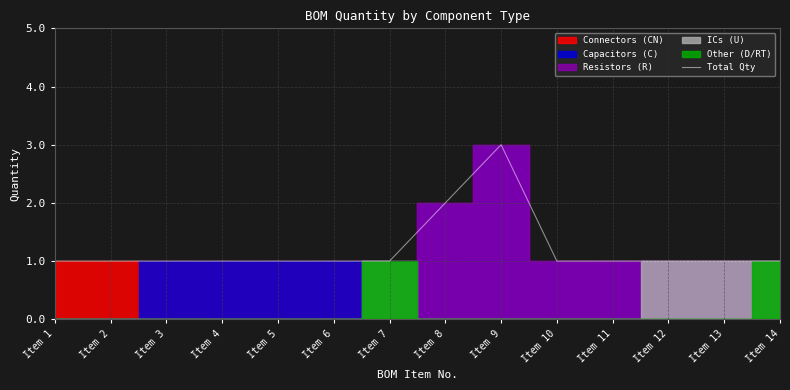

True or false: the data shows 2 at Item 3.

False